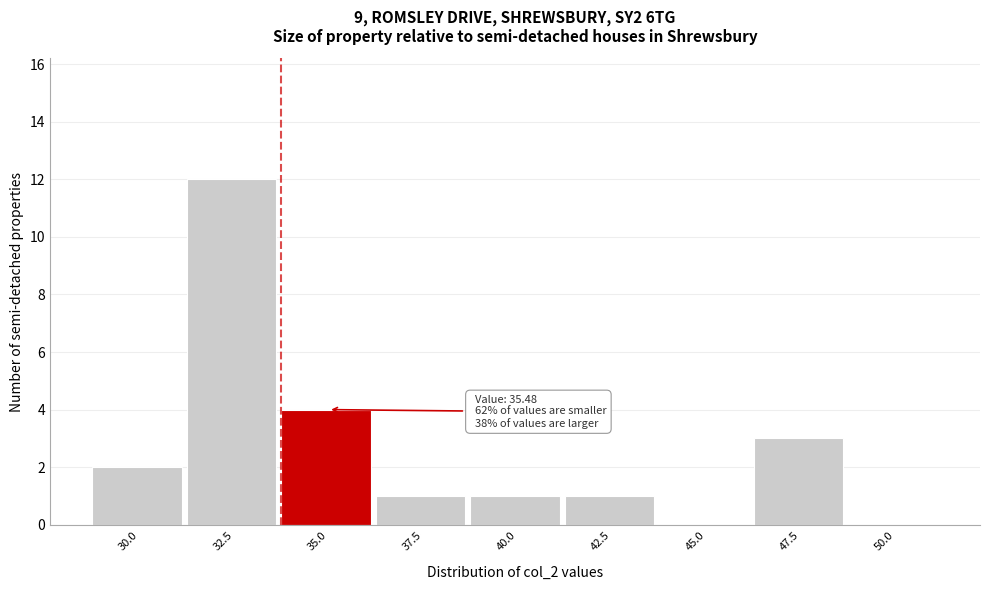

Reading right to left, extract all data points from this chart.

50.0=0	47.5=3	45.0=0	42.5=1	40.0=1	37.5=1	35.0=4	32.5=12	30.0=2